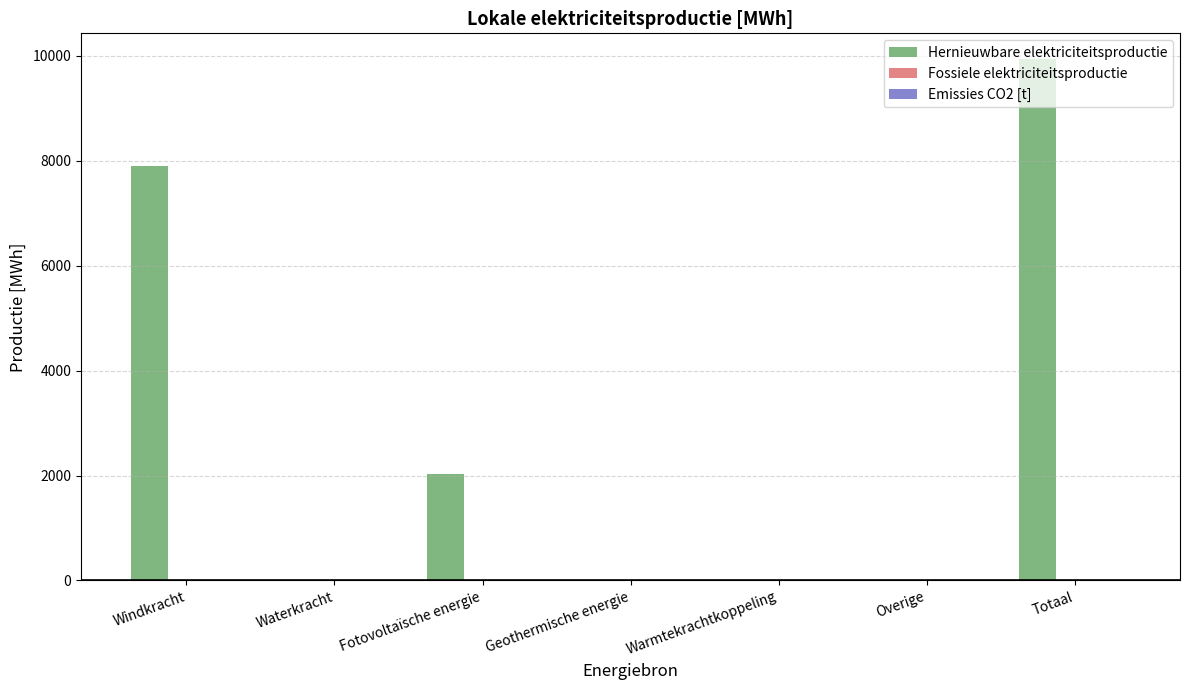

True or false: the data shows 5527.5 at Windkracht.

False